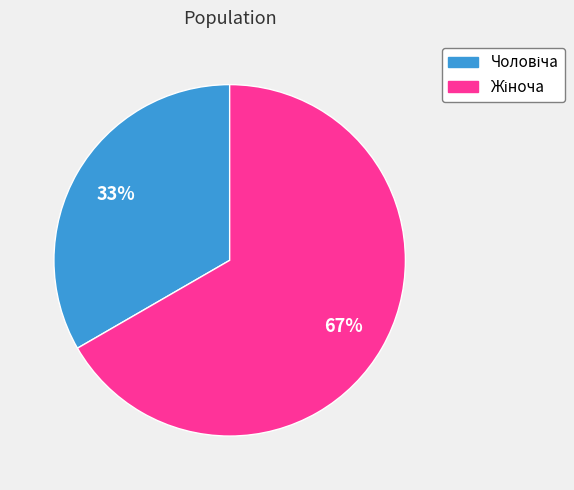

To the nearest percent, what is the average slice percentage?

50%